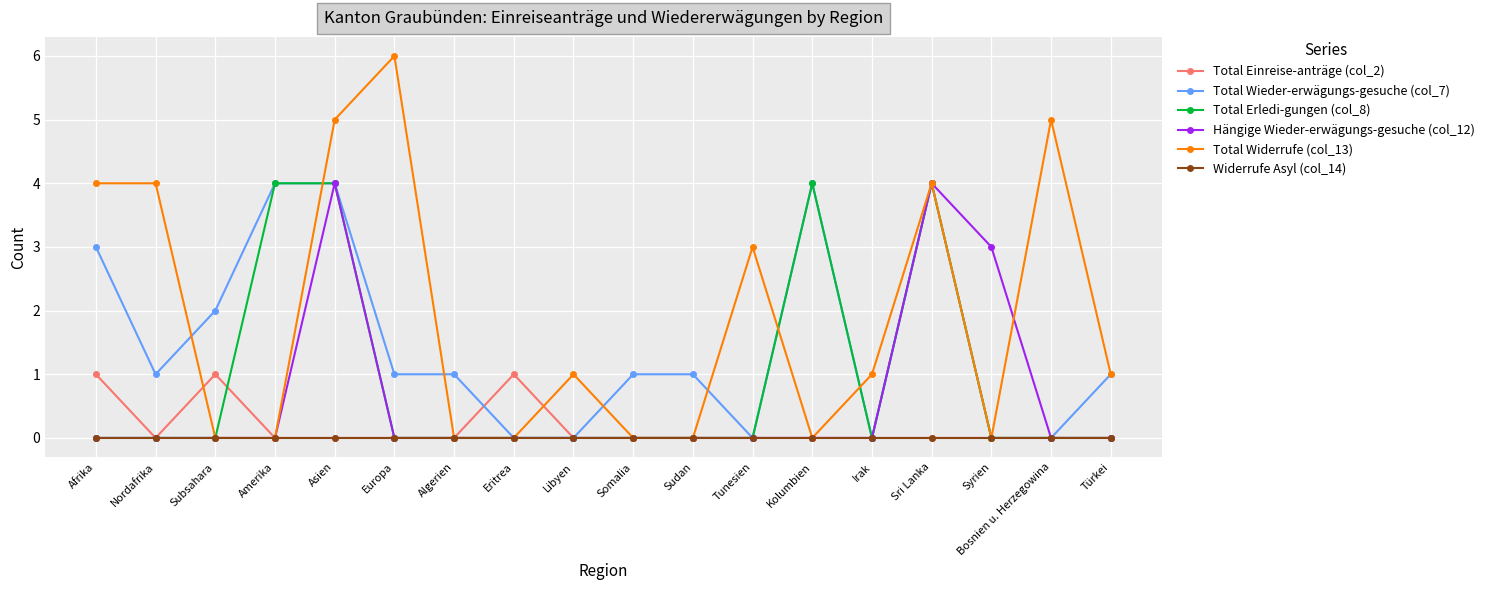

True or false: Total Erledi-gungen (col_8) has more than 0 points higher than both neighbors.

True